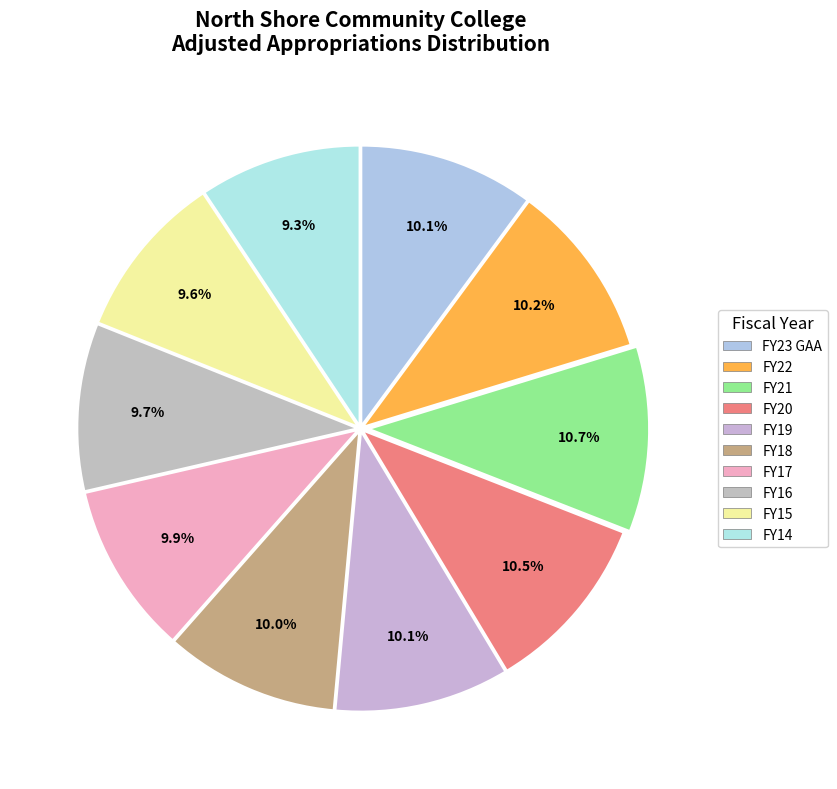

To the nearest percent, what is the combined percentage of FY21 and FY15?

20%